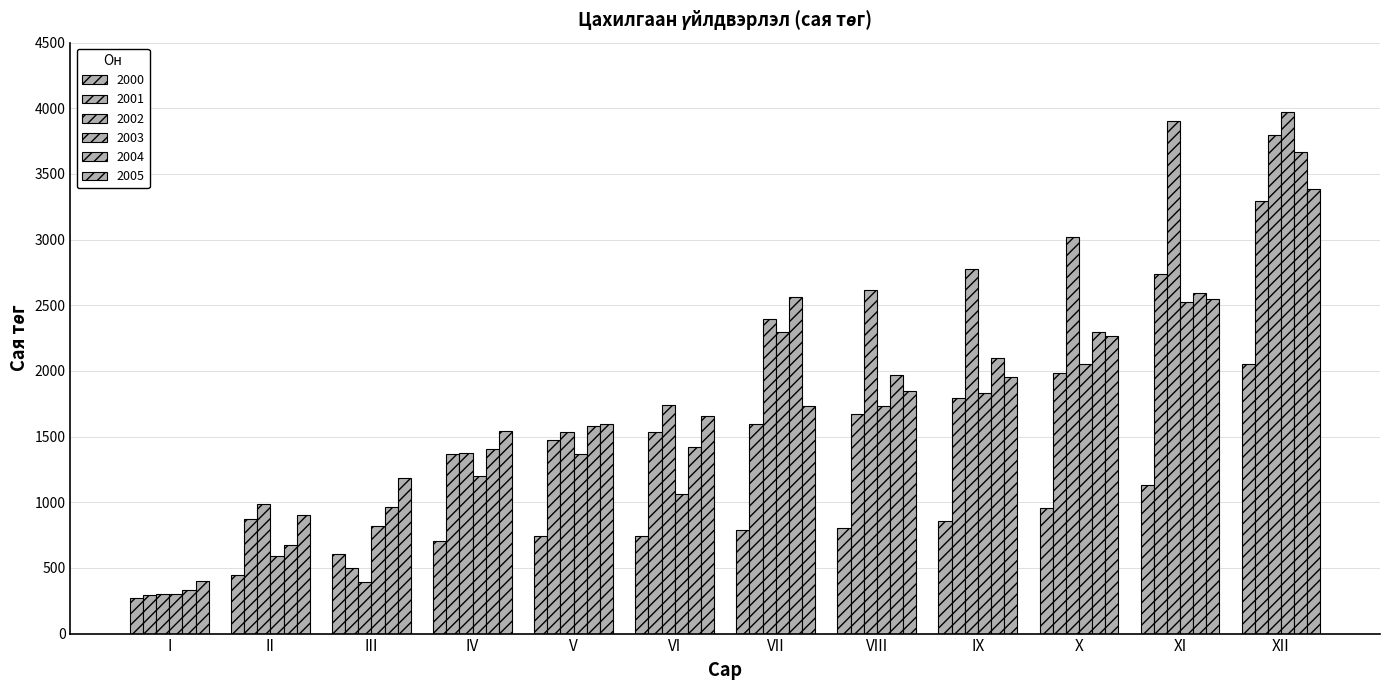

Rank the categories by 2002 value from lowest to highest.

I, III, II, IV, V, VI, VII, VIII, IX, X, XII, XI